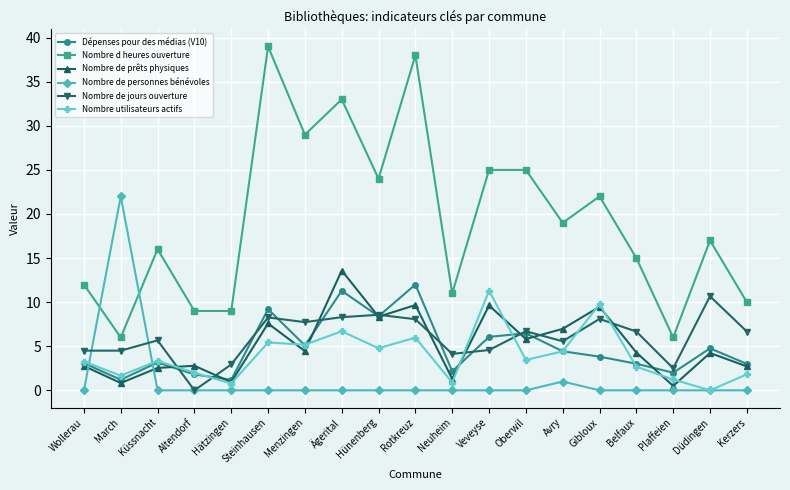

In Nombre utilisateurs actifs, how many points are lower than both neighbors (excluding endpoints)?

7